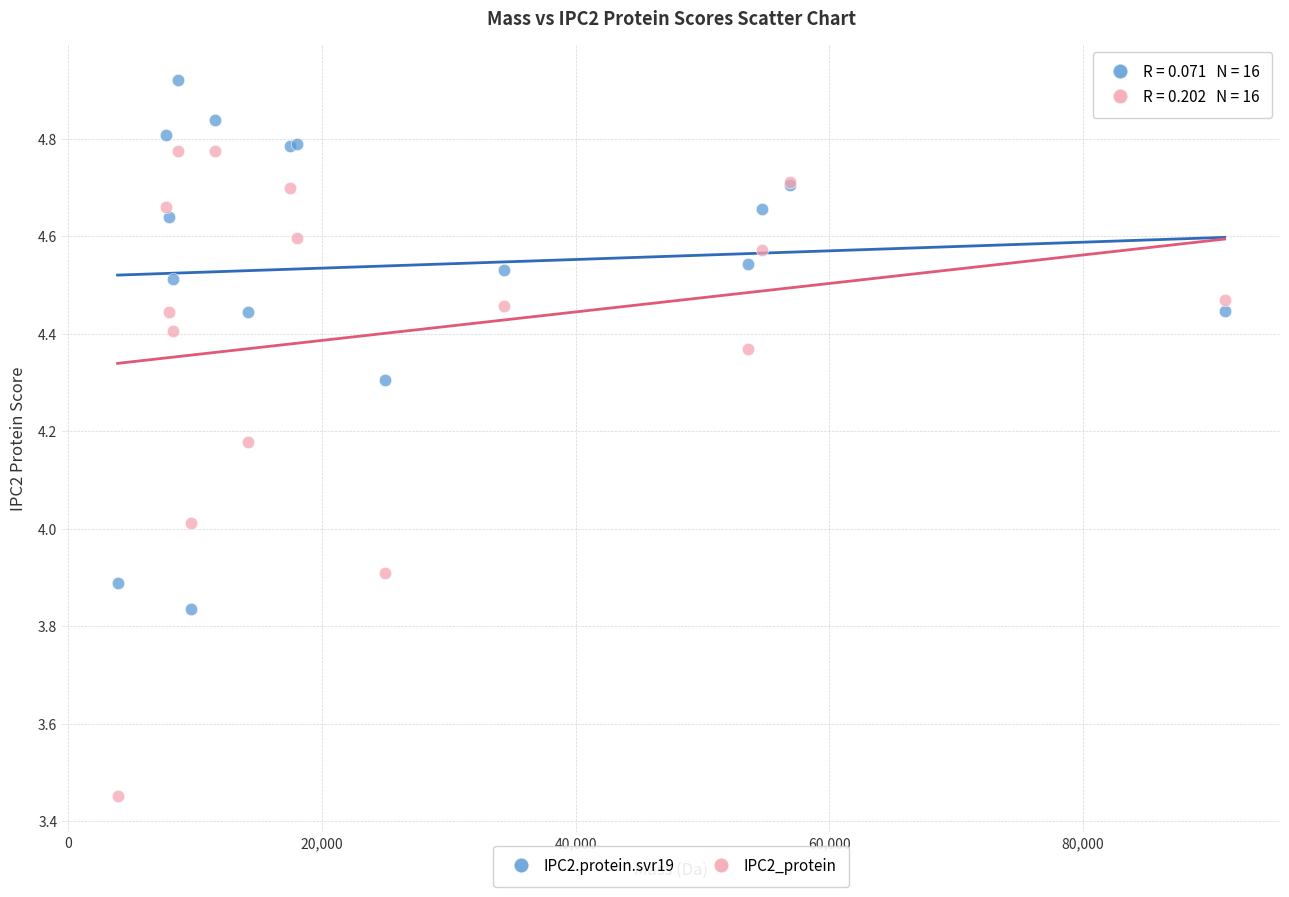

Which series contains the lowest Y value?

IPC2_protein